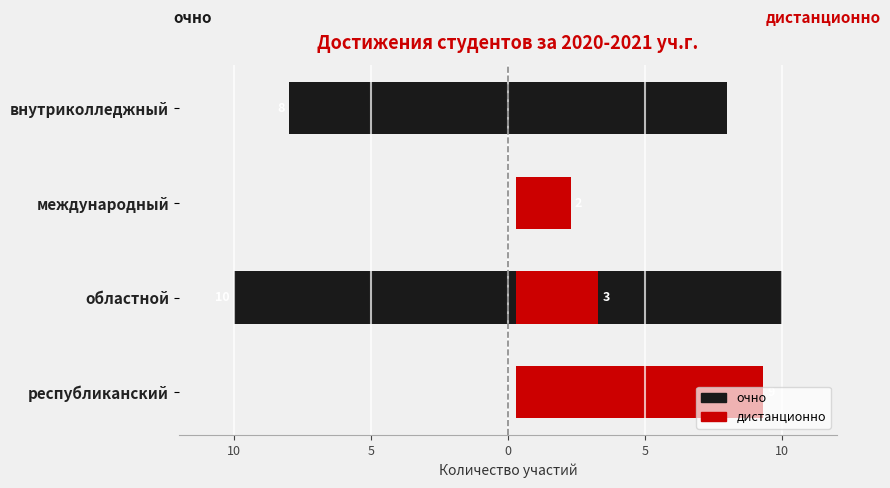

The value of дистанционно at республиканский is 9.0. True or false?

True